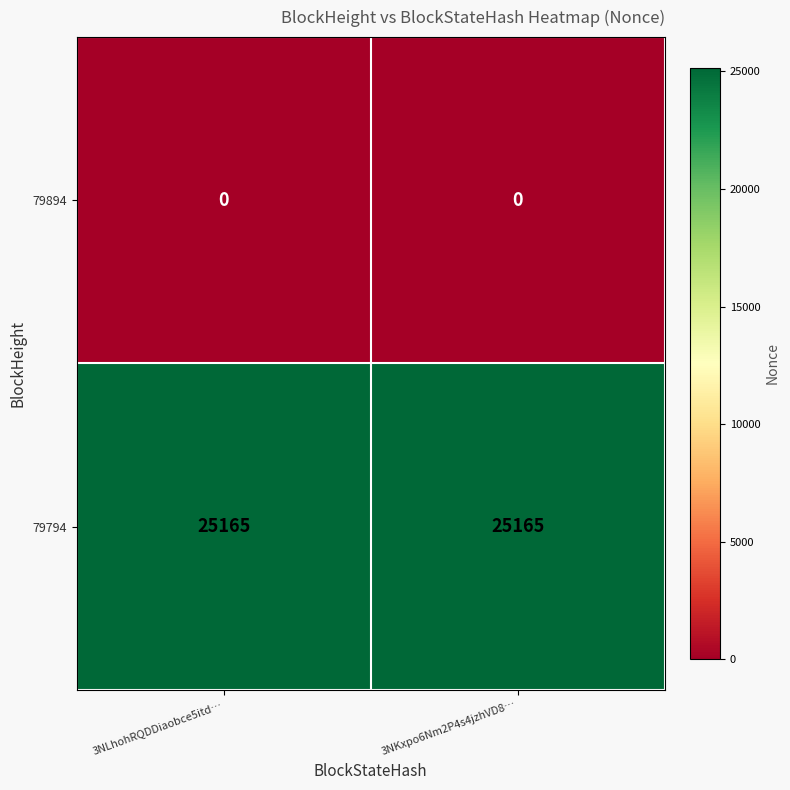

What is the spread (max minus min) of values at 3NLhohRQDDiaobce5itd…?

25165